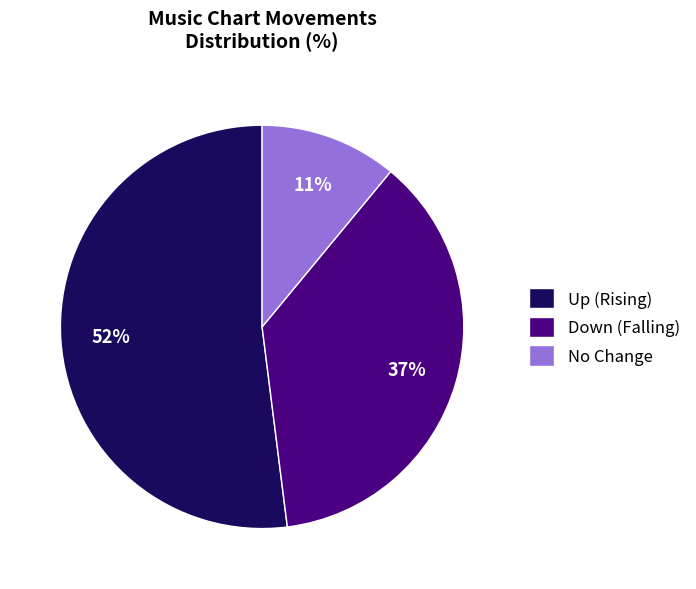

Is it true that Up (Rising) is 61% of the pie?

False